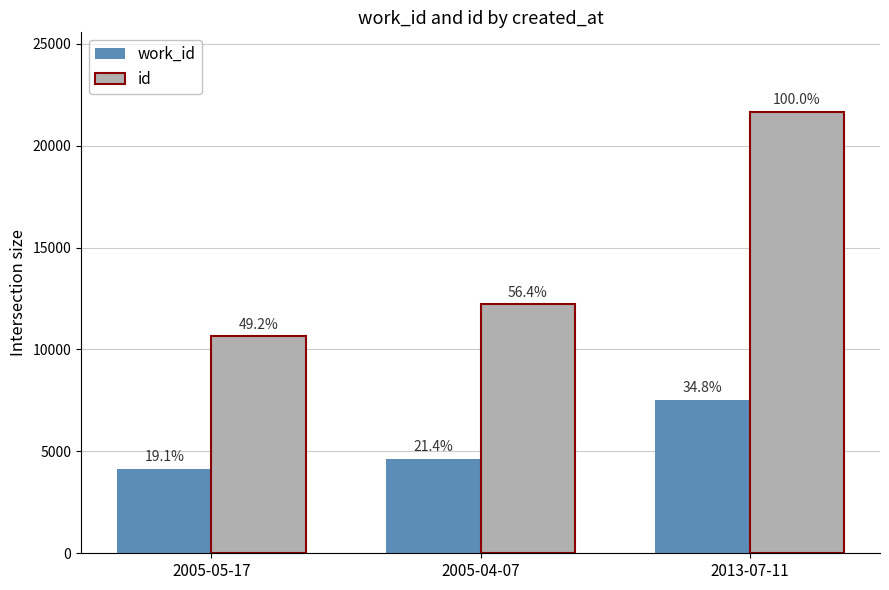

Is it true that id equals 10658 at 2005-05-17?

True